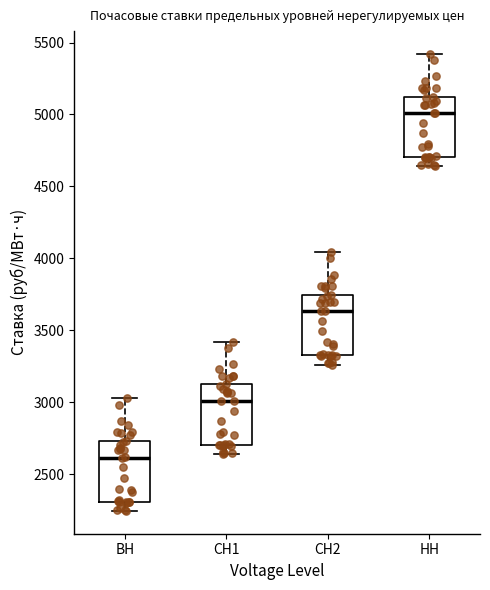

Reading left to right, read every box against the y-axis: the position of its median line, the range the box covers, and the ends of its whiskers. The values are not printed on the chart, so give them approximately, as read against the axis.

ВН: median 2600, box 2300 to 2750, whiskers 2250 to 3050
СН1: median 3000, box 2700 to 3100, whiskers 2650 to 3400
СН2: median 3650, box 3350 to 3750, whiskers 3250 to 4050
НН: median 5000, box 4700 to 5100, whiskers 4650 to 5400